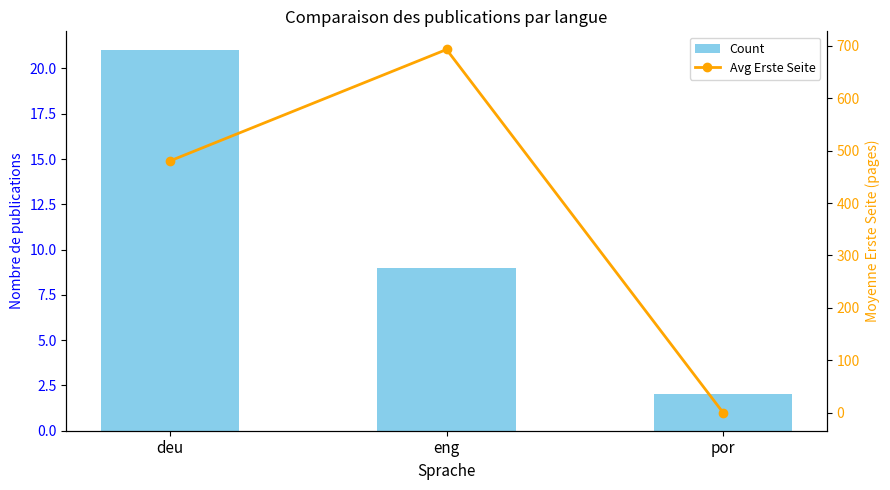

Is the value of Avg Erste Seite at por greater than the value of Count at eng?

No